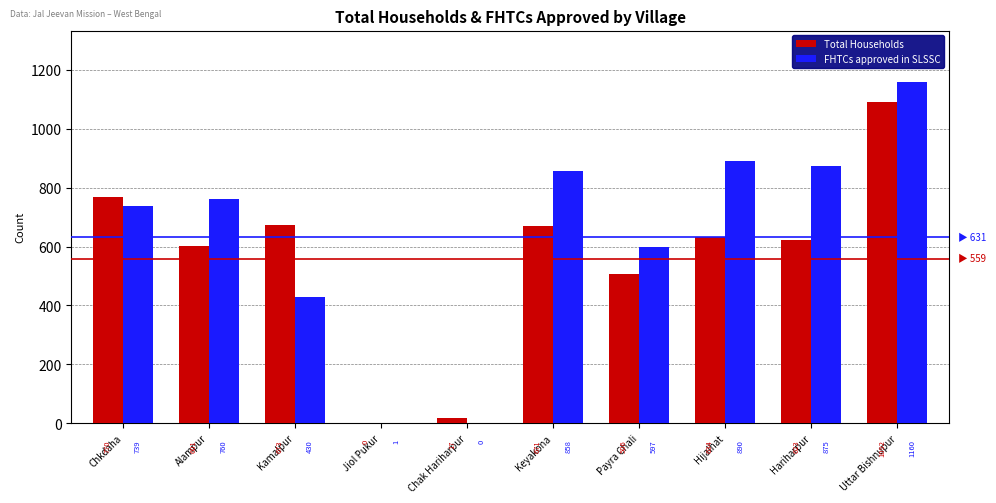

Reading left to right, what are all the values shown in this chart?

Total Households: Chkdaha=770	Alampur=601	Kamalpur=673	Jiol Pukur=0	Chak Hariharpur=17	Keyakona=671	Payra Chali=506	Hijalhat=634	Hariharpur=623	Uttar Bishnupur=1092
FHTCs approved in SLSSC: Chkdaha=739	Alampur=760	Kamalpur=430	Jiol Pukur=1	Chak Hariharpur=0	Keyakona=858	Payra Chali=597	Hijalhat=890	Hariharpur=875	Uttar Bishnupur=1160